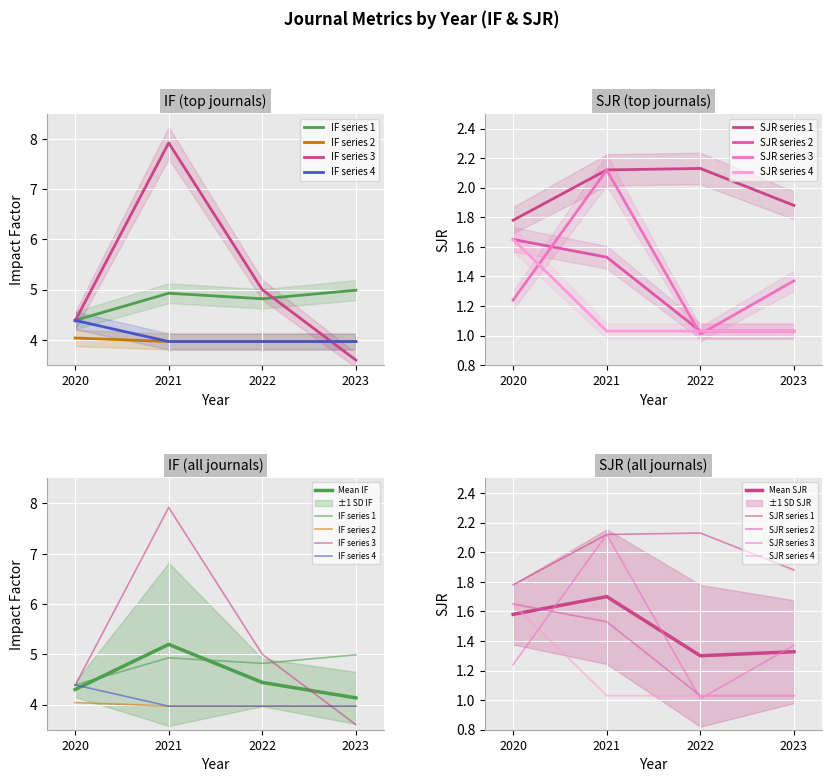

True or false: SJR and IF intersect in this chart.

False